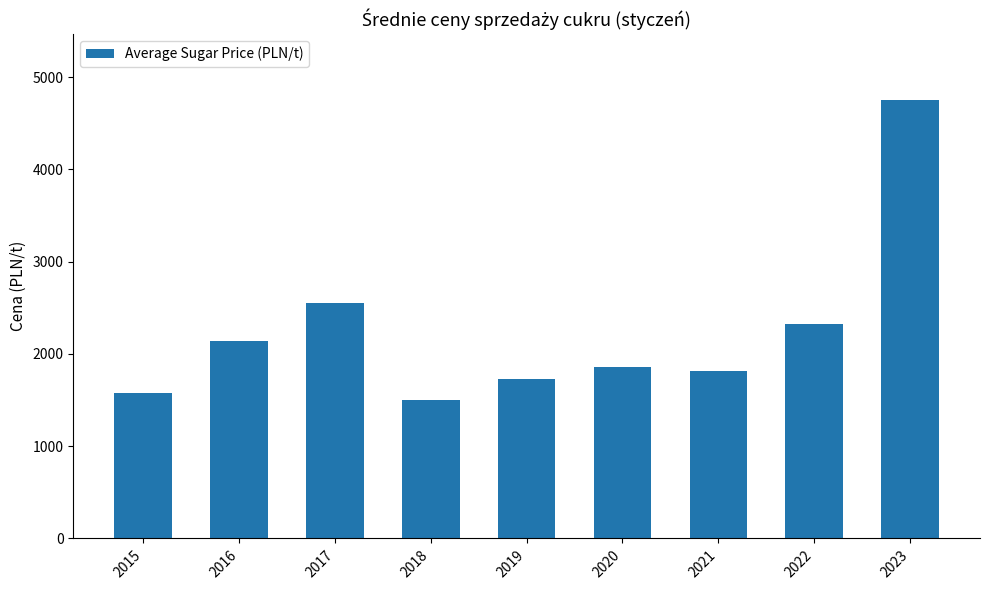

Reading left to right, transcribe all the data shown in this chart.

1579.0	2143.0	2554.3	1498.9	1728.0	1859.6	1811.8	2321.2	4751.7